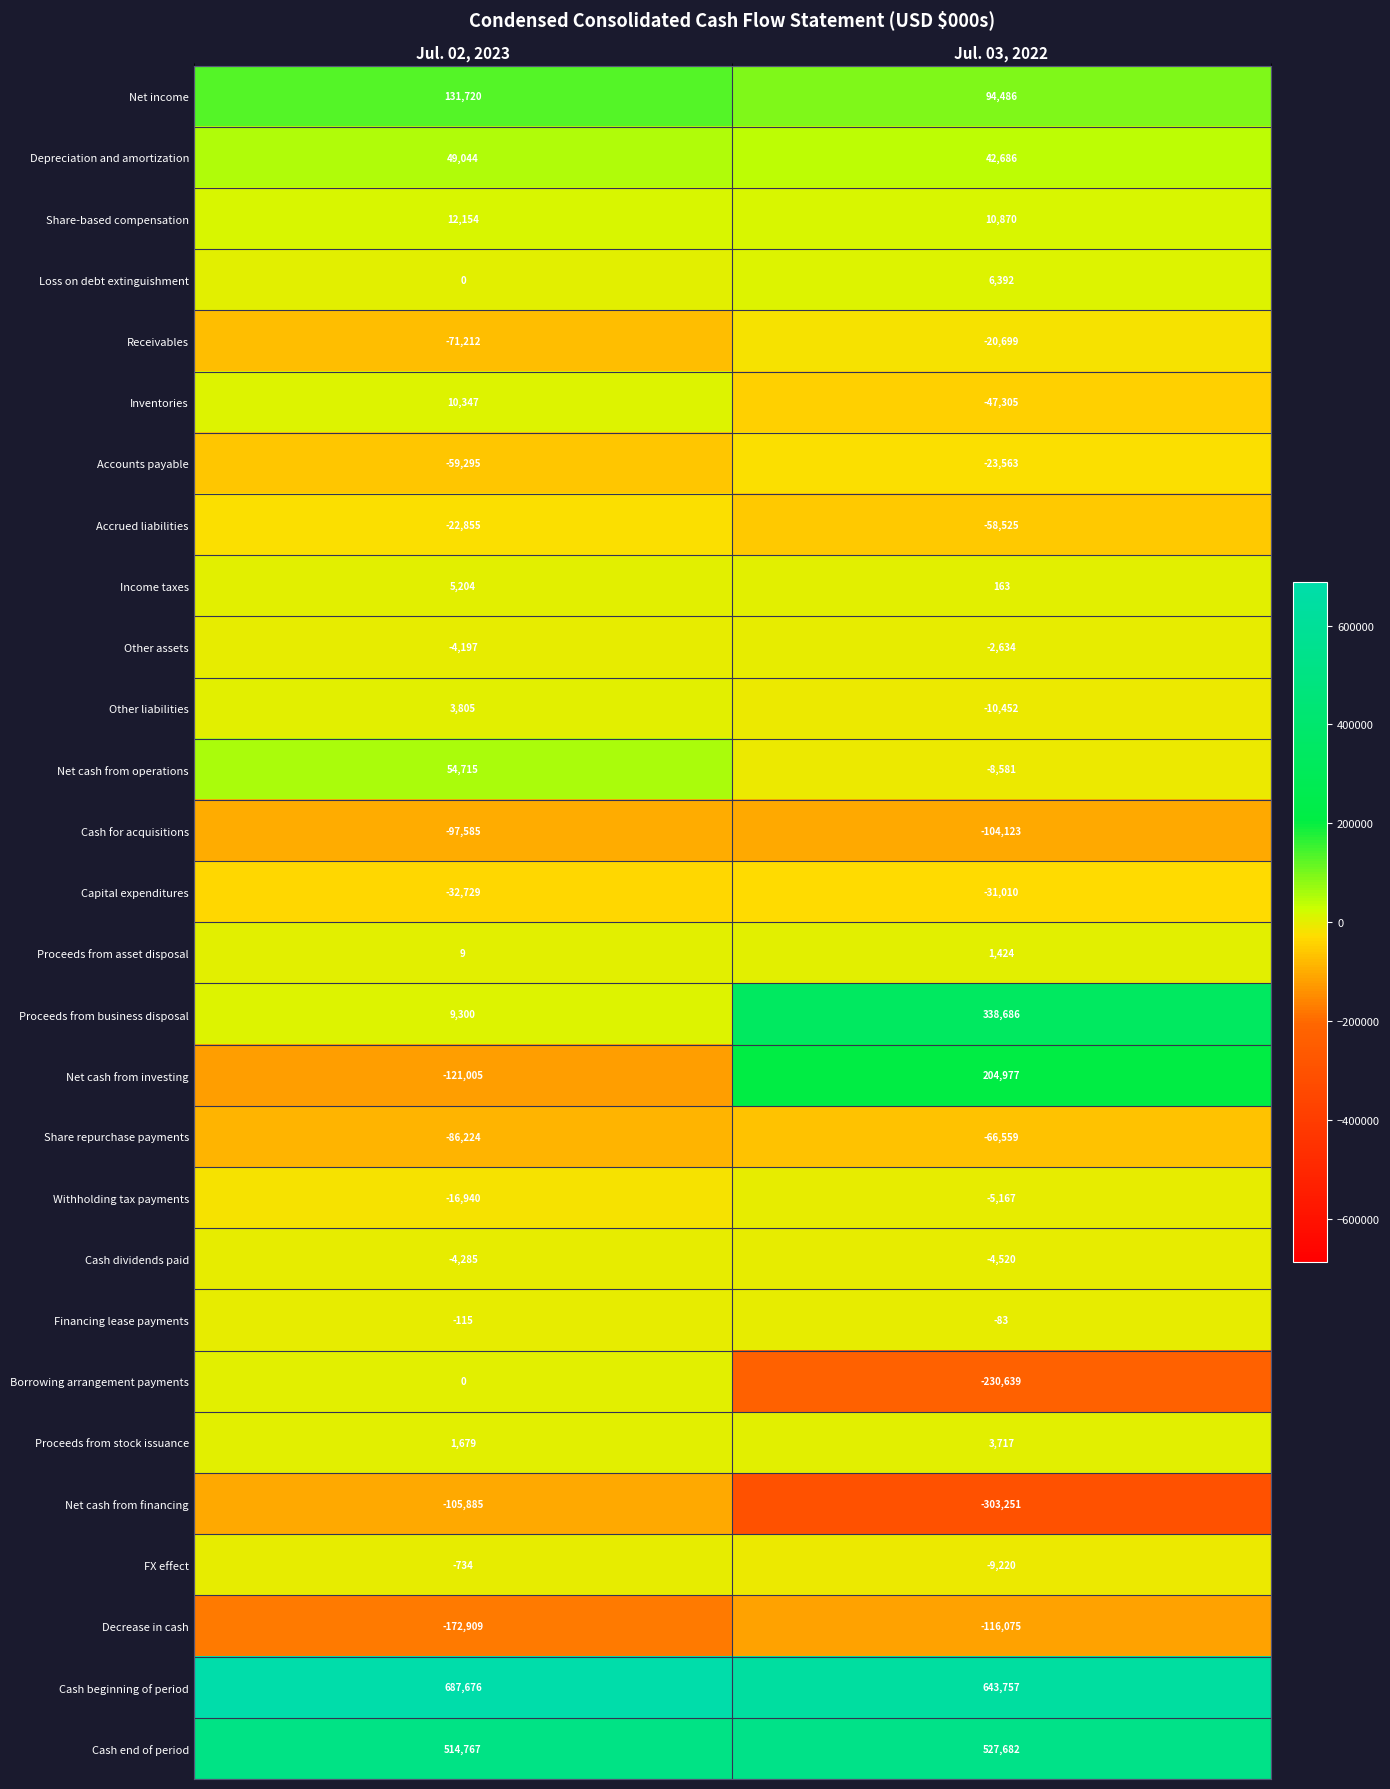

What is the sum of all Net cash from investing values?

83972